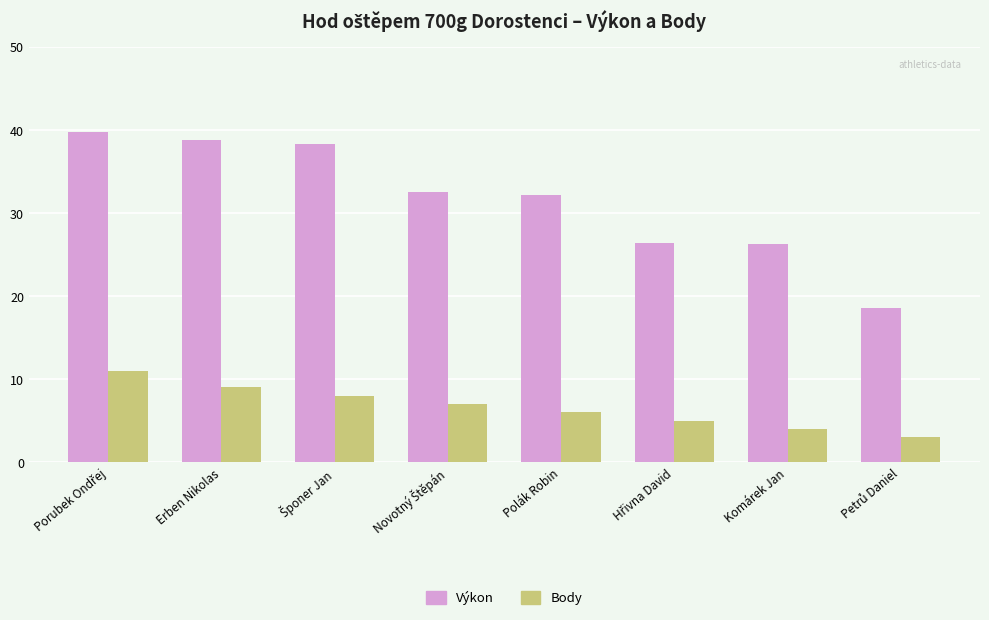

How many distinct data groups are displayed?

2